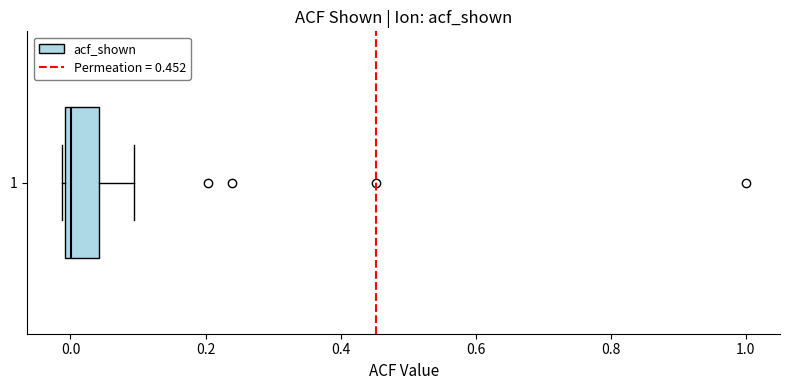

Transcribe this box plot: give where the median line is, the range the box spans, and where the two whiskers end, as read against the x-axis. The values are not printed on the chart, so give them approximately, as read against the axis.

median 0.00 (just right of the box's left edge), box 0.00 to 0.04, whiskers -0.02 to 0.10